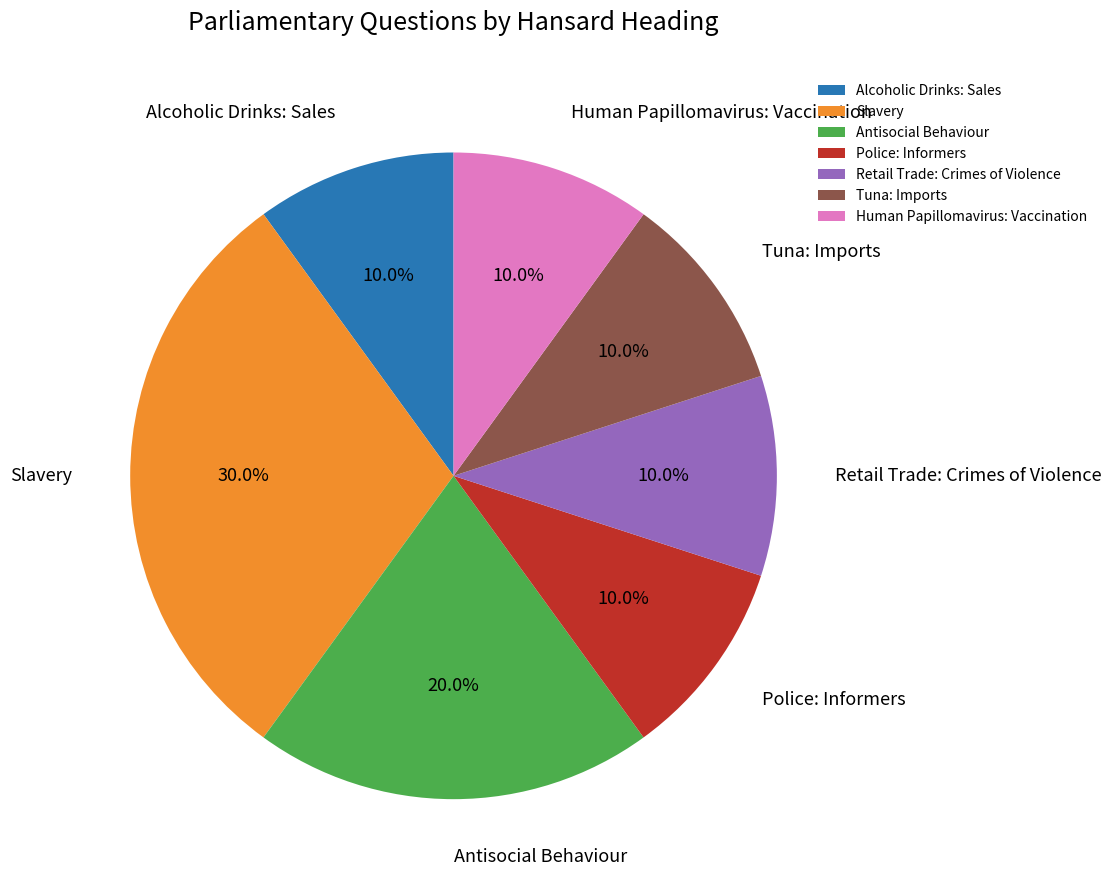

To the nearest percent, what is the average slice percentage?

14%